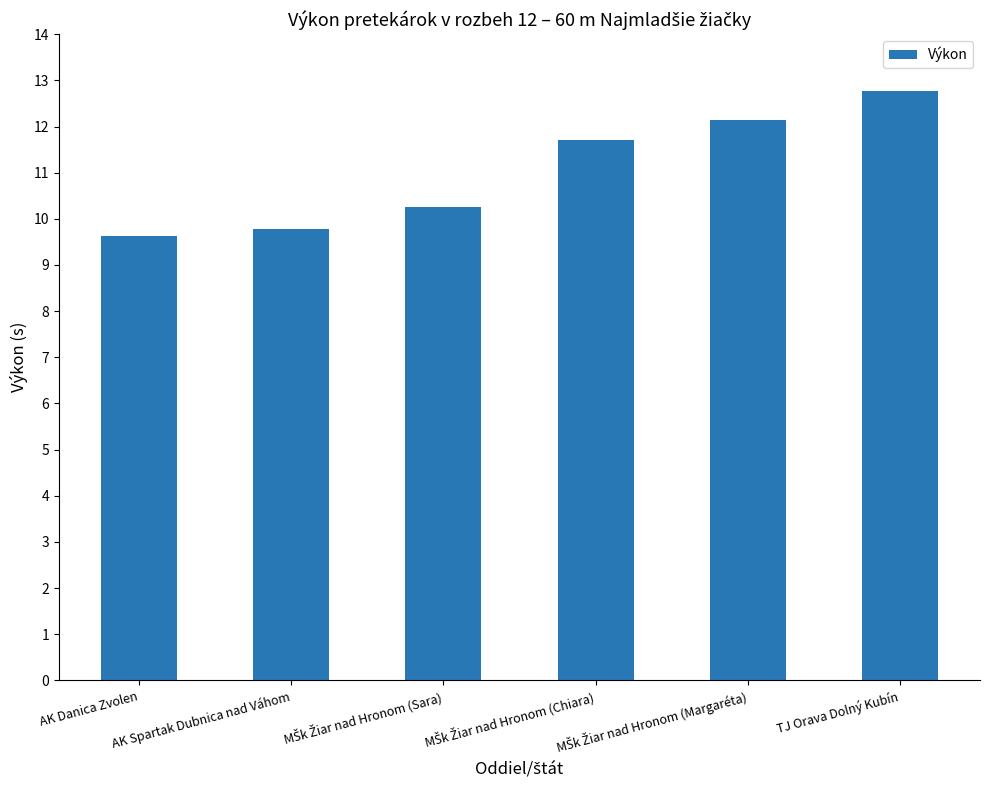

What is the average value?

11.0